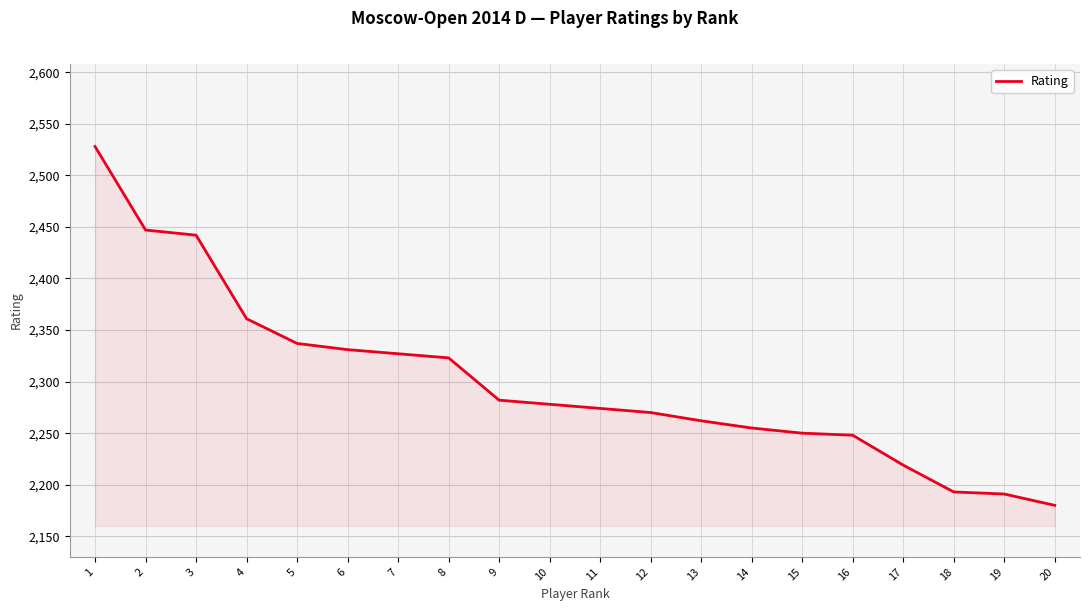

What is the approximate value at 14, to the nearest 5?

2255